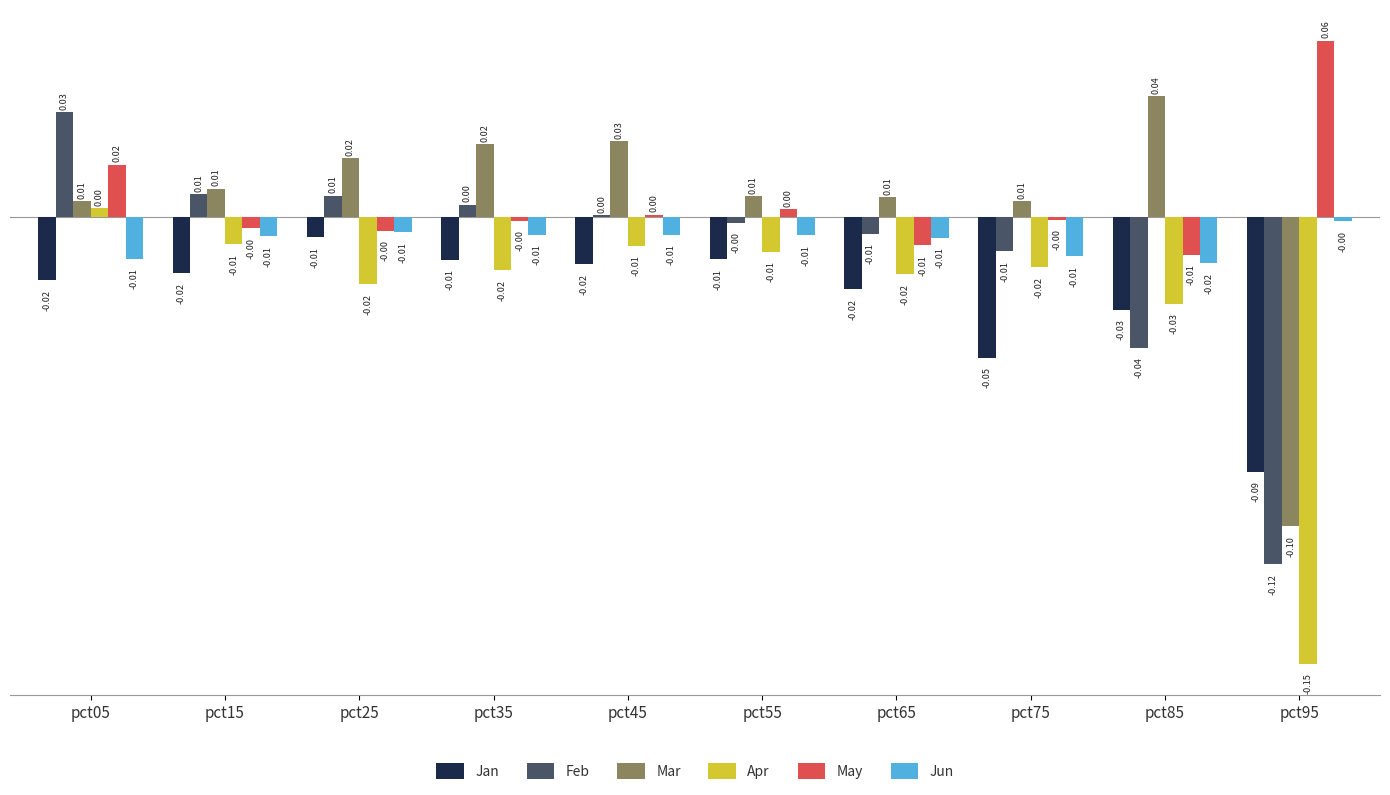

Is the value of Jun at pct65 greater than the value of Feb at pct55?

No